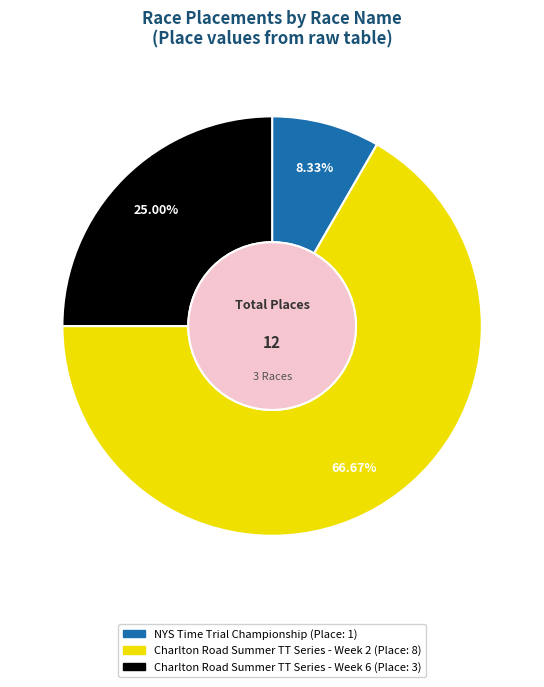

To the nearest percent, what is the combined percentage of NYS Time Trial Championship and Charlton Road Summer TT Series - Week 6?

33%